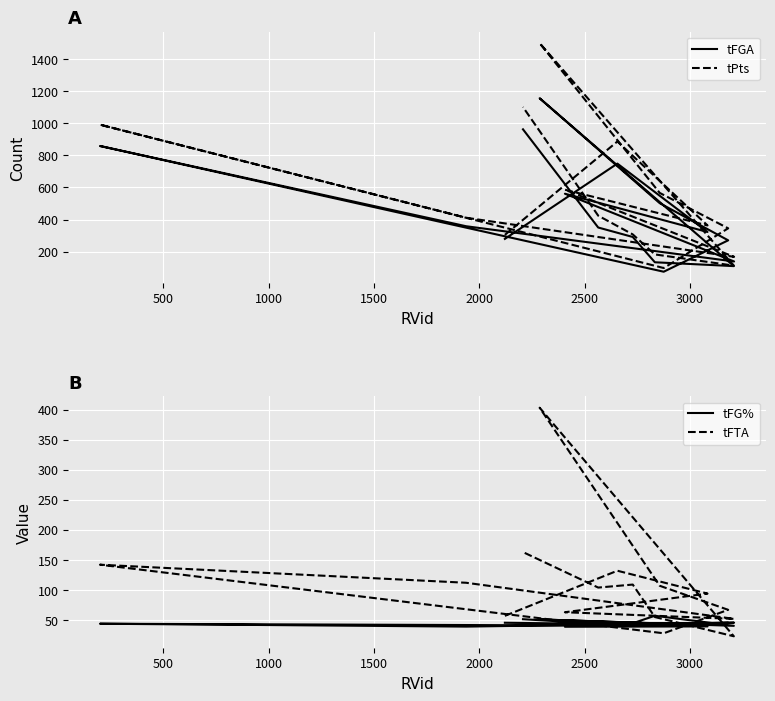

How many data points in tFGA are less than 350?

8